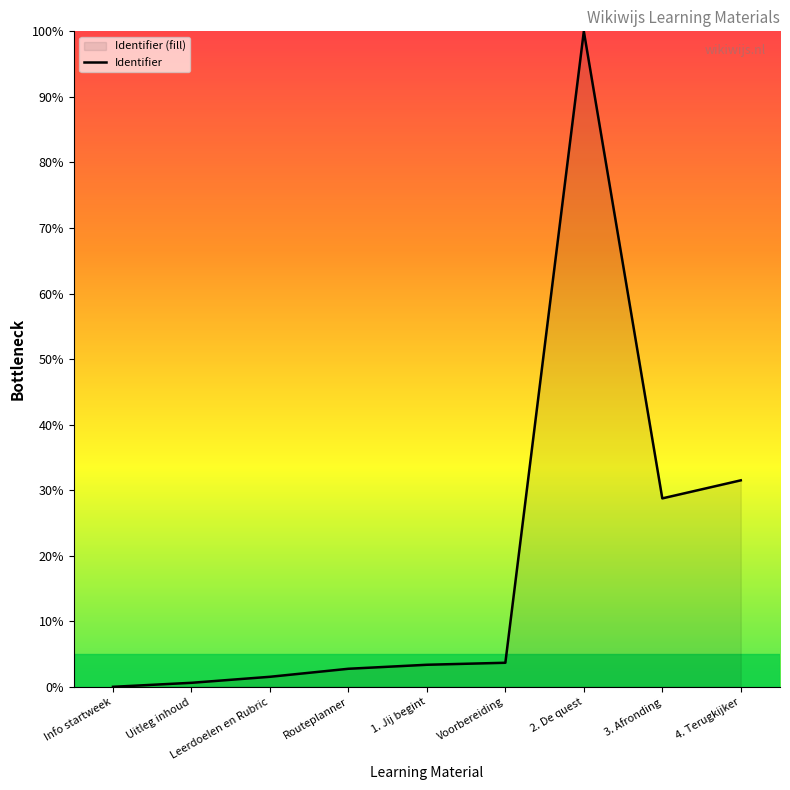

How many interior local peaks (higher than both neighbors) does the data have?

1